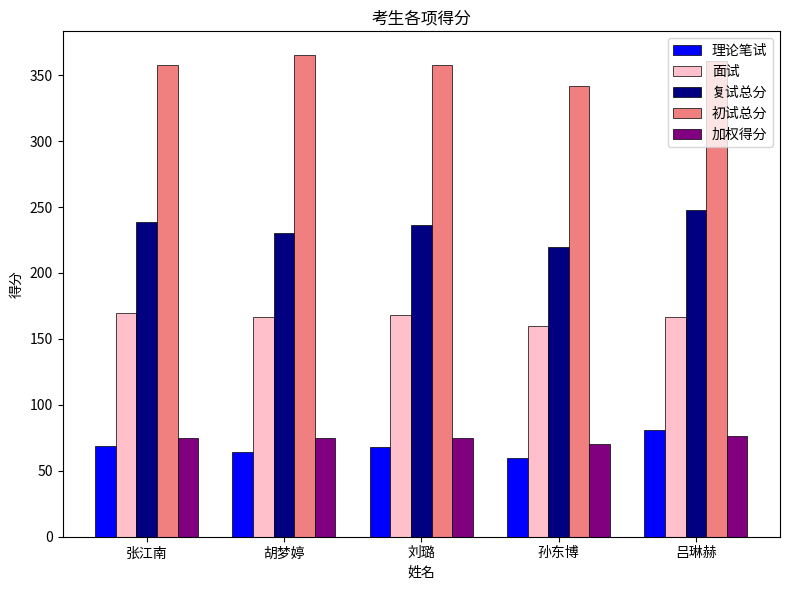

What is the approximate value of 复试总分 at 吕琳赫?

247.8